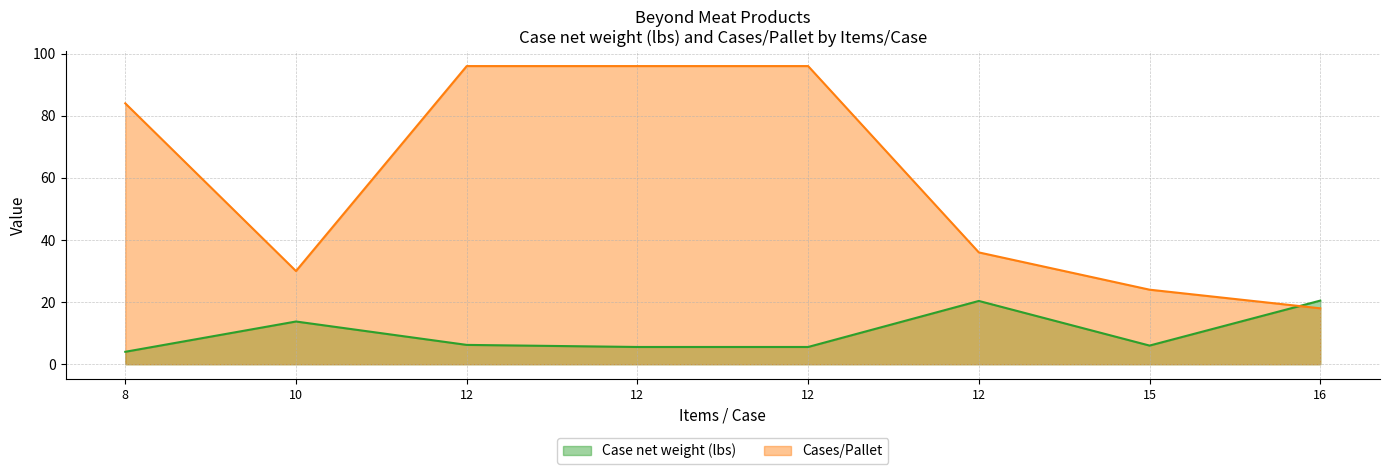

How many distinct data groups are displayed?

2